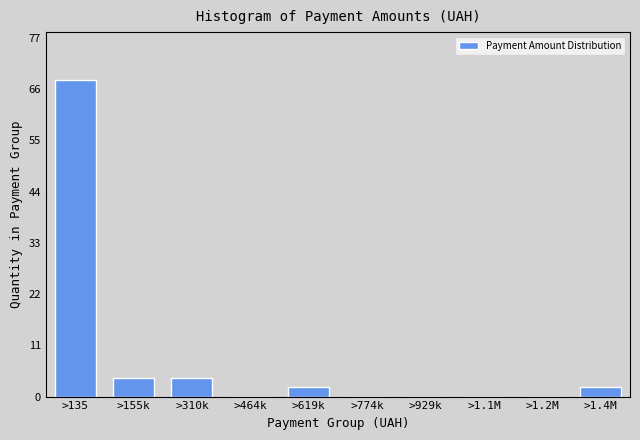

Reading left to right, extract all data points from this chart.

>135=68	>155k=4	>310k=4	>464k=0	>619k=2	>774k=0	>929k=0	>1.1M=0	>1.2M=0	>1.4M=2